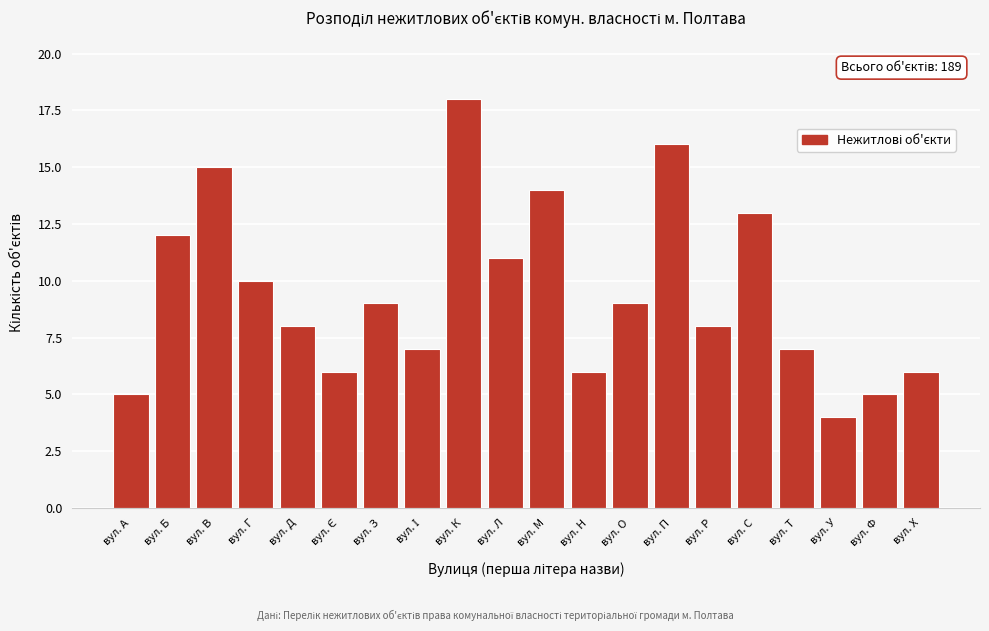

Reading right to left, extract all data points from this chart.

6	5	4	7	13	8	16	9	6	14	11	18	7	9	6	8	10	15	12	5